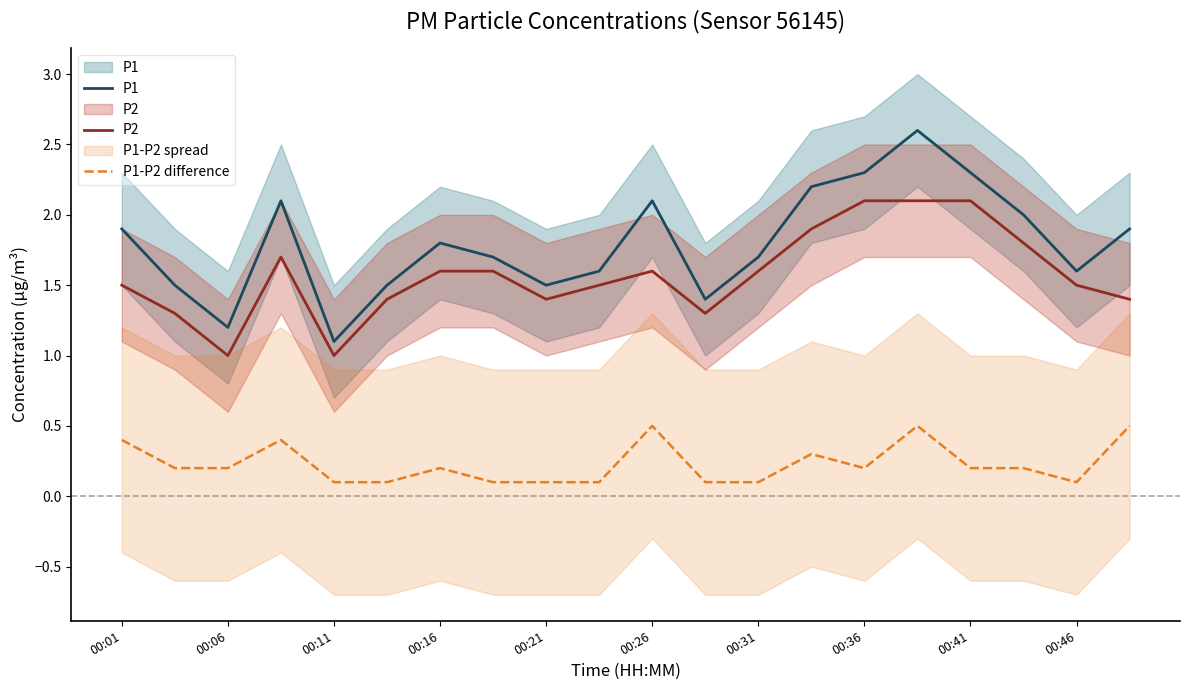

Which series has the largest total across all categories?

P1